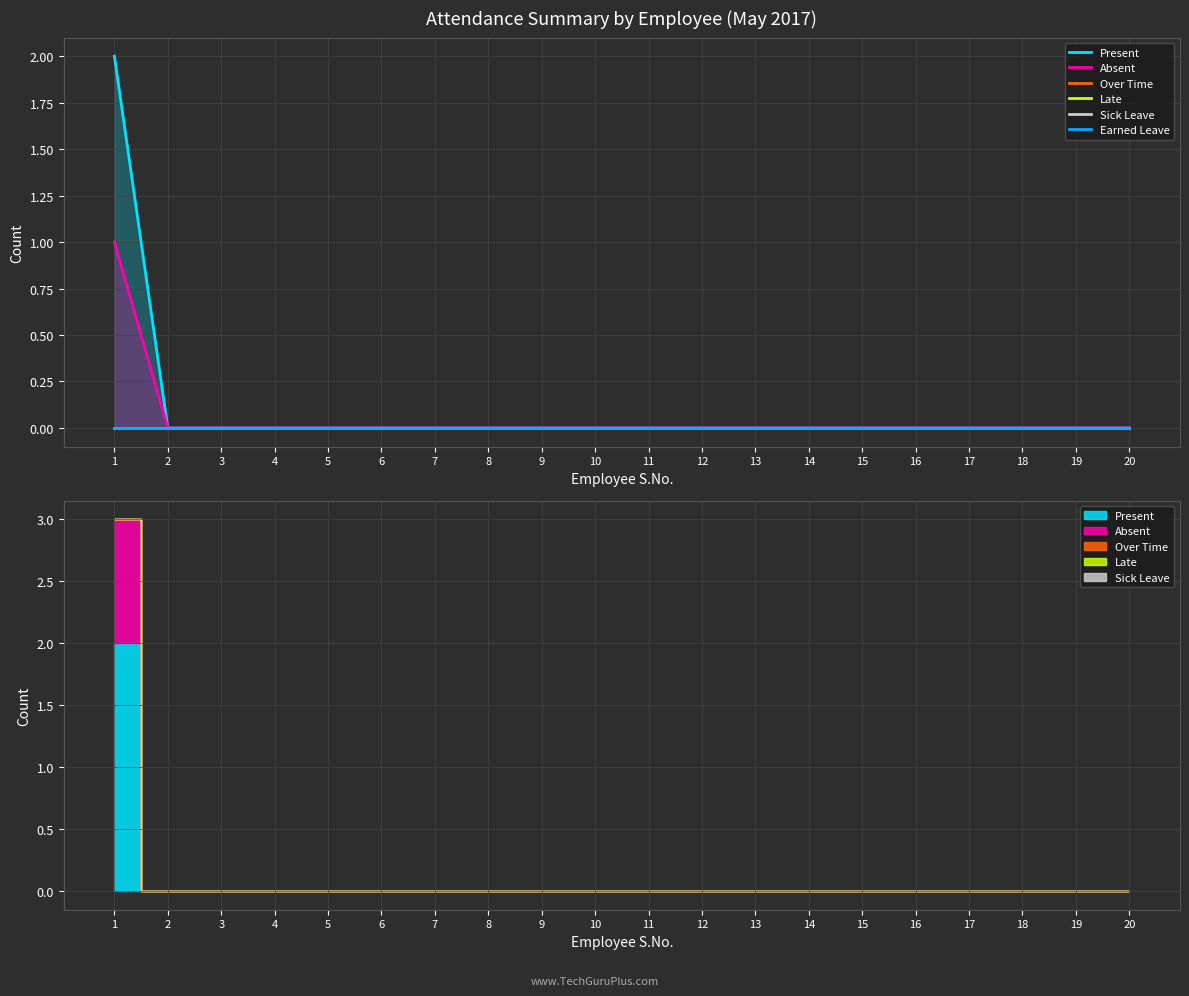

Is it true that Late equals 0 at 2?

True